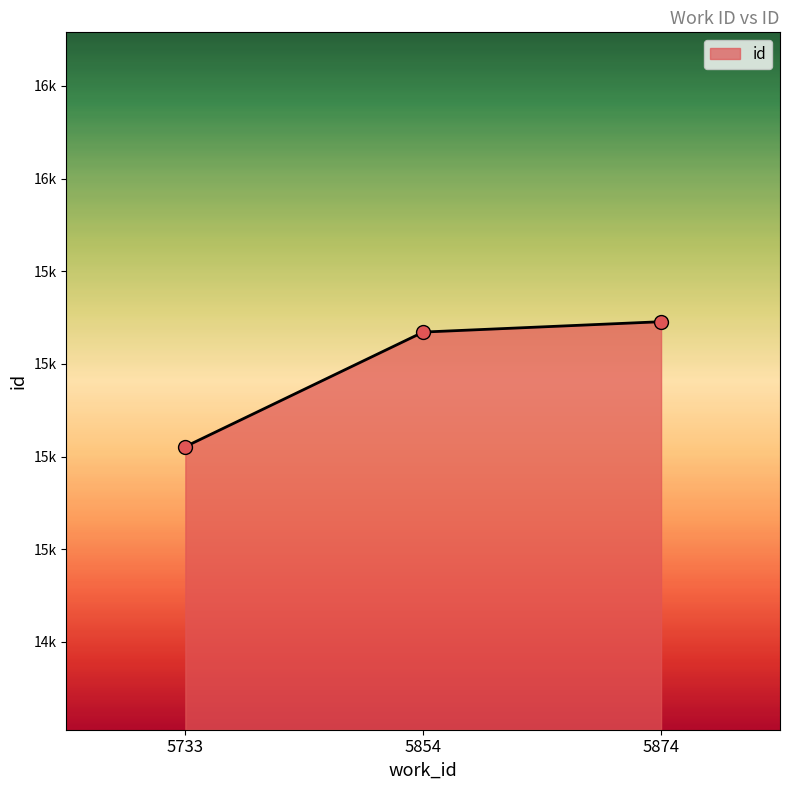

What is the change in value from 5854 to 5874?

+28